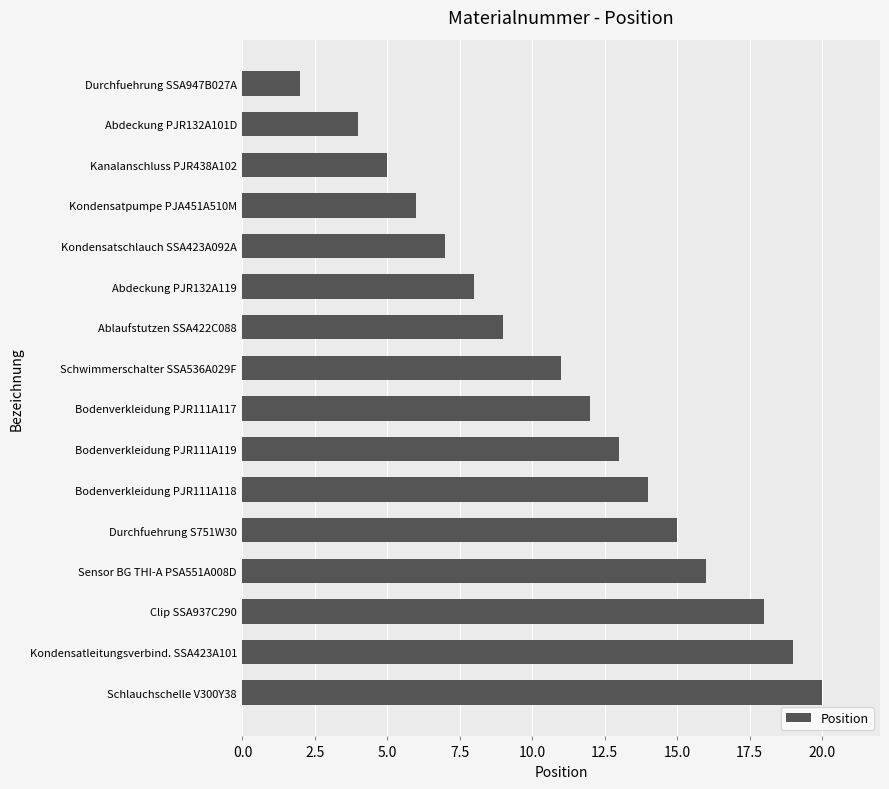

Does the chart contain any negative values?

No